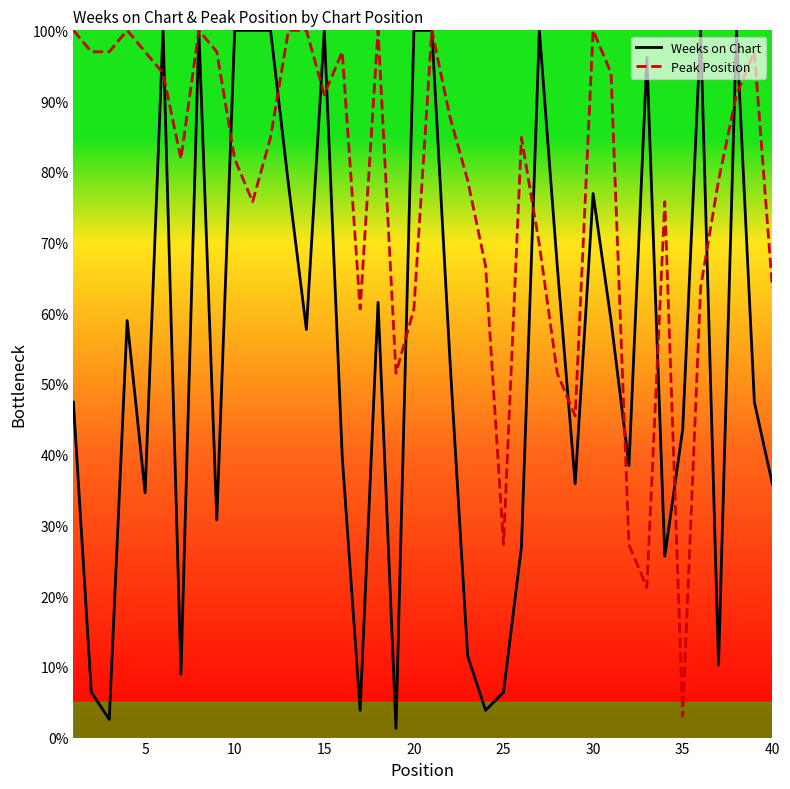

List the series in order of their overall mean, highest first.

Peak Position, Weeks on Chart